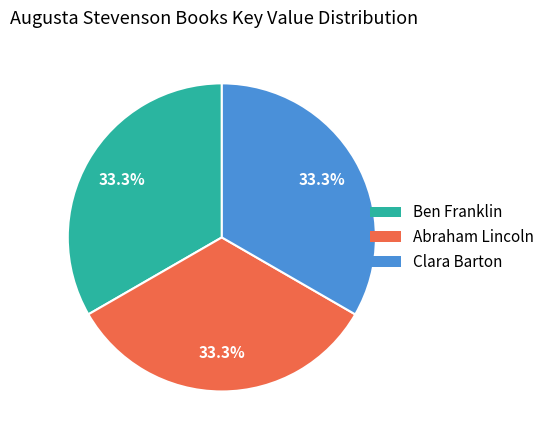

The Clara Barton slice represents 33% of the pie. True or false?

True